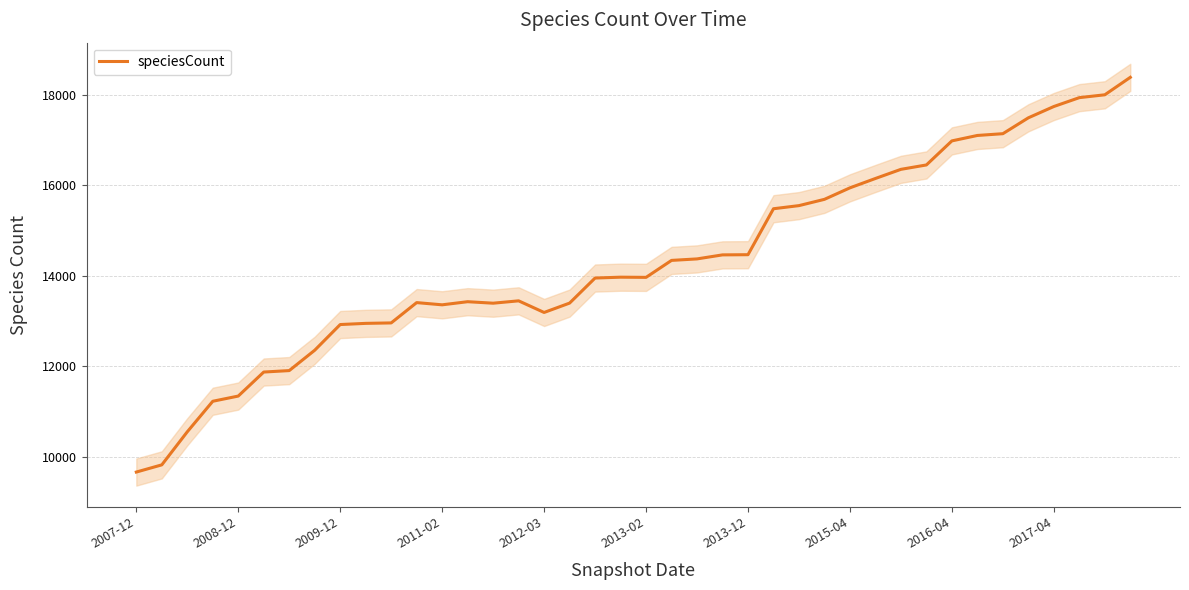

Reading left to right, list all the values displayed in this chart.

9662	9821	10552	11227	11342	11873	11905	12355	12923	12949	12959	13408	13359	13428	13395	13447	13190	13397	13951	13970	13966	14341	14374	14463	14467	15483	15552	15691	15945	16152	16354	16451	16983	17103	17142	17493	17743	17939	18002	18388